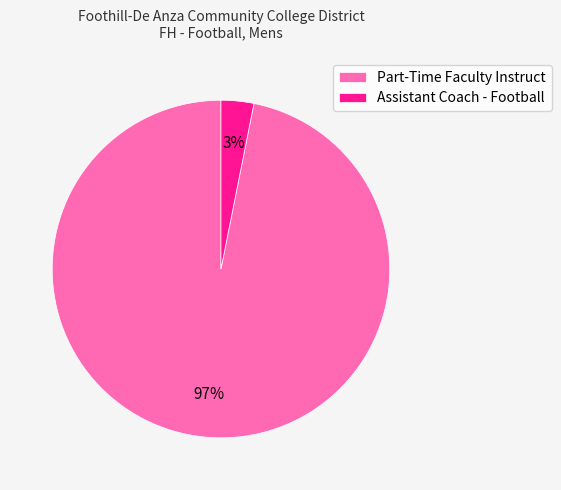

True or false: Assistant Coach - Football accounts for 11% of the total.

False